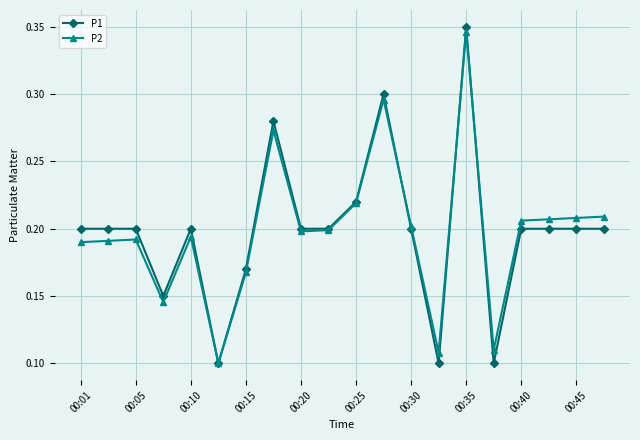

How many P2 values are between 0 and 1?

20